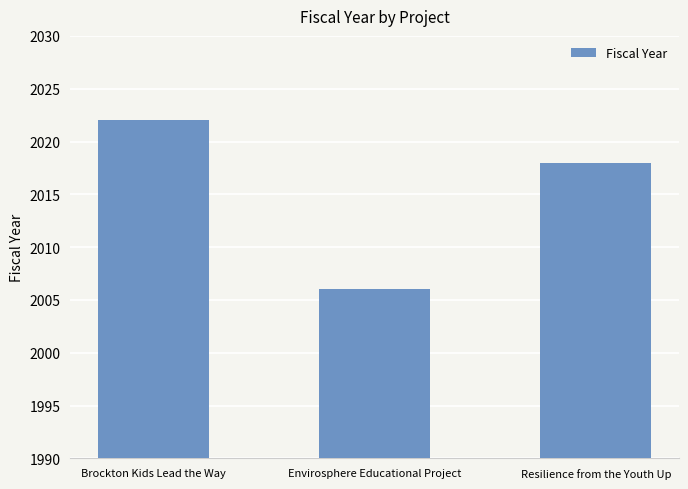

List the labels in order of value, largest first.

Brockton Kids Lead the Way, Resilience from the Youth Up, Envirosphere Educational Project